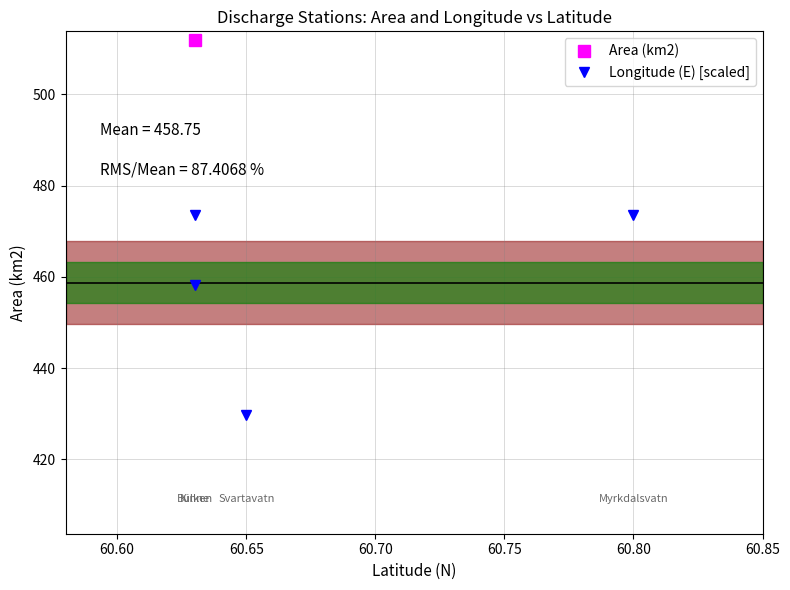

Is this an area chart (filled region under the line)?

No